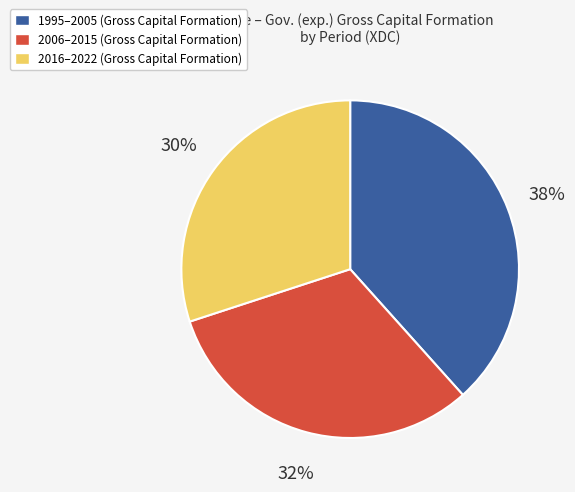

Does 2006–2015 (Gross Capital Formation) account for over 50% of the chart?

No